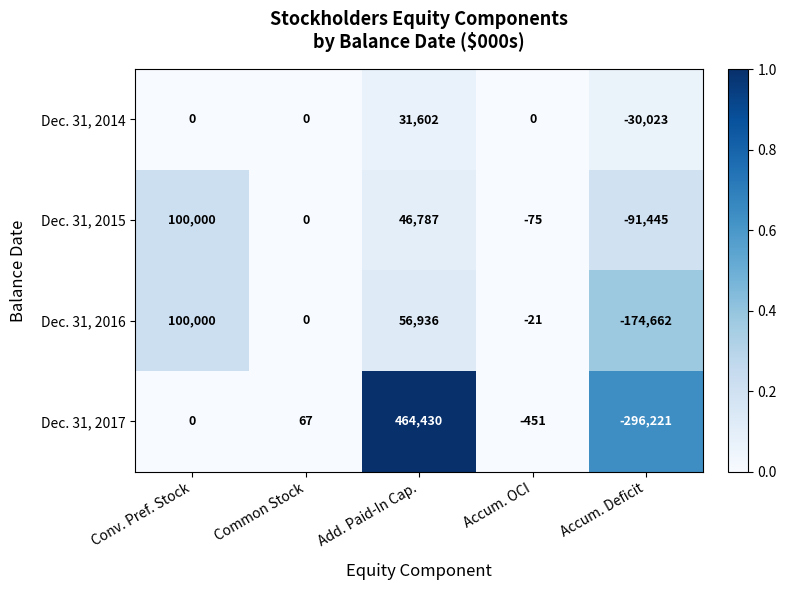

Where does the Dec. 31, 2016 series first go above 0?

Conv. Pref. Stock